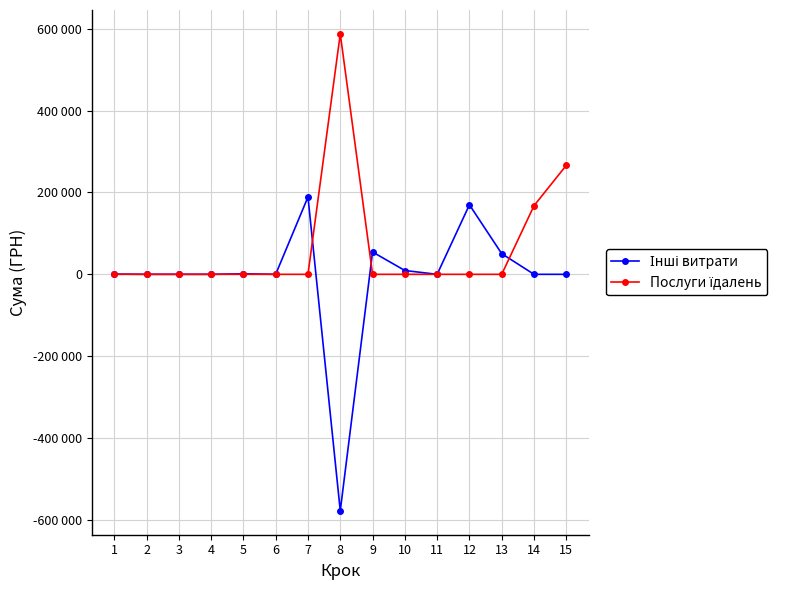

Is this an area chart (filled region under the line)?

No